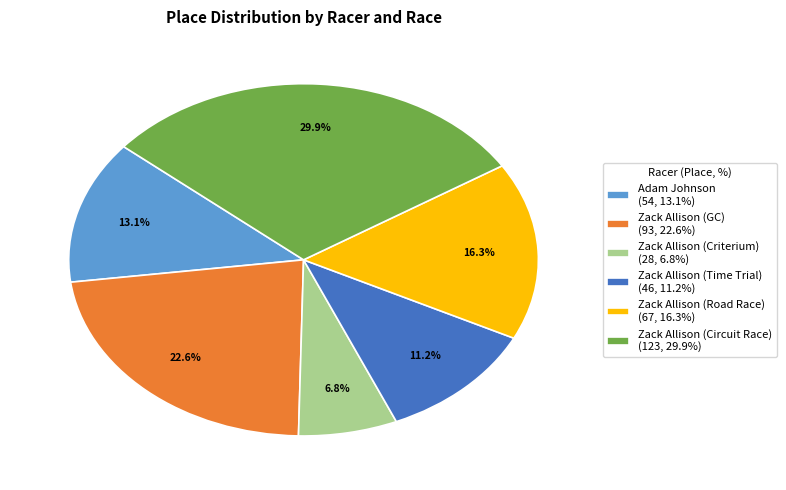

To the nearest percent, what percentage of the pie is Zack Allison (Time Trial)?

11%